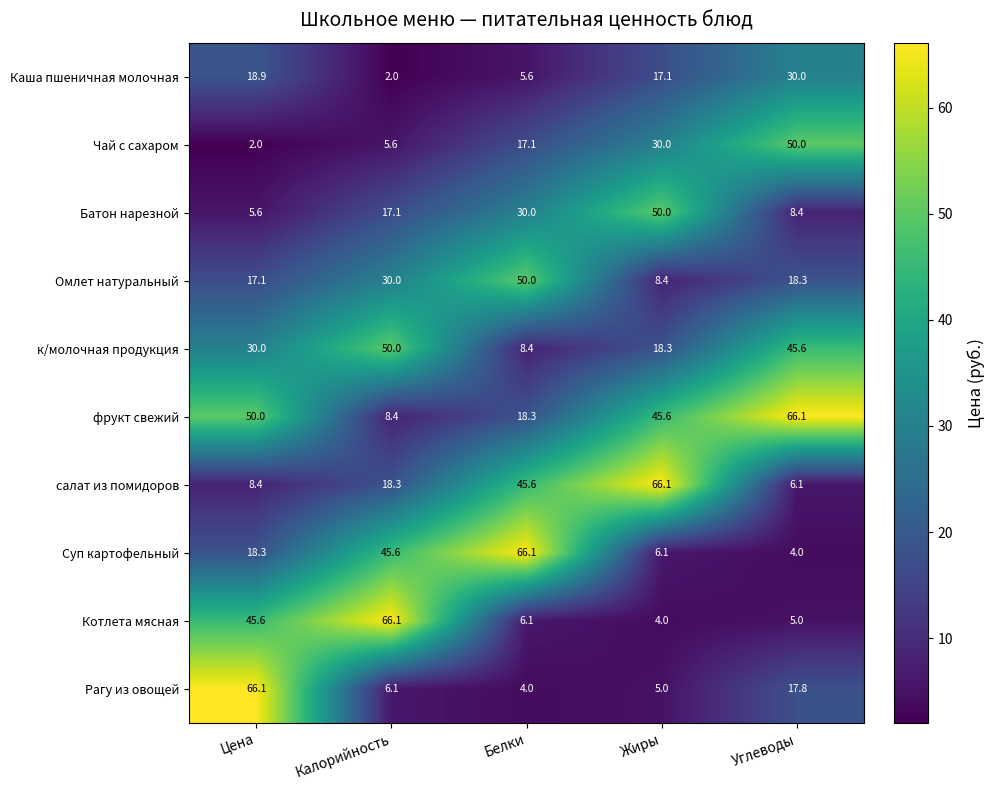

What is the difference between the Рагу из овощей values at Жиры and Цена?

61.1